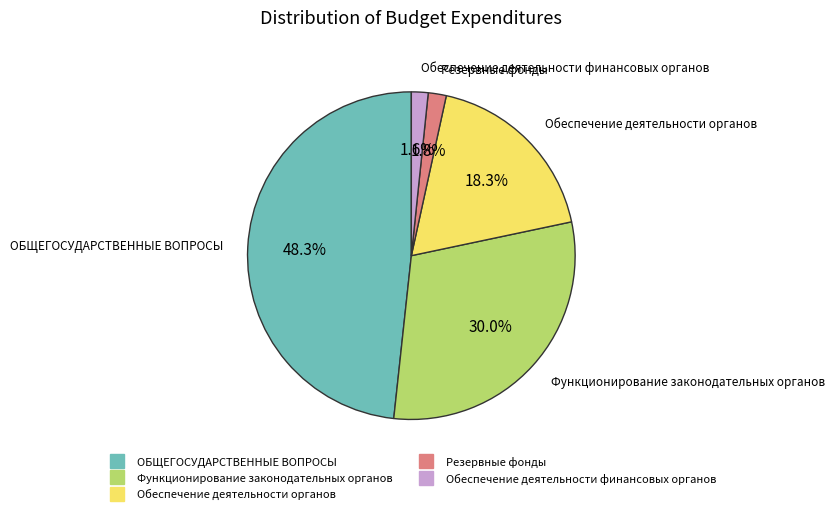

How many segments does this pie chart have?

5